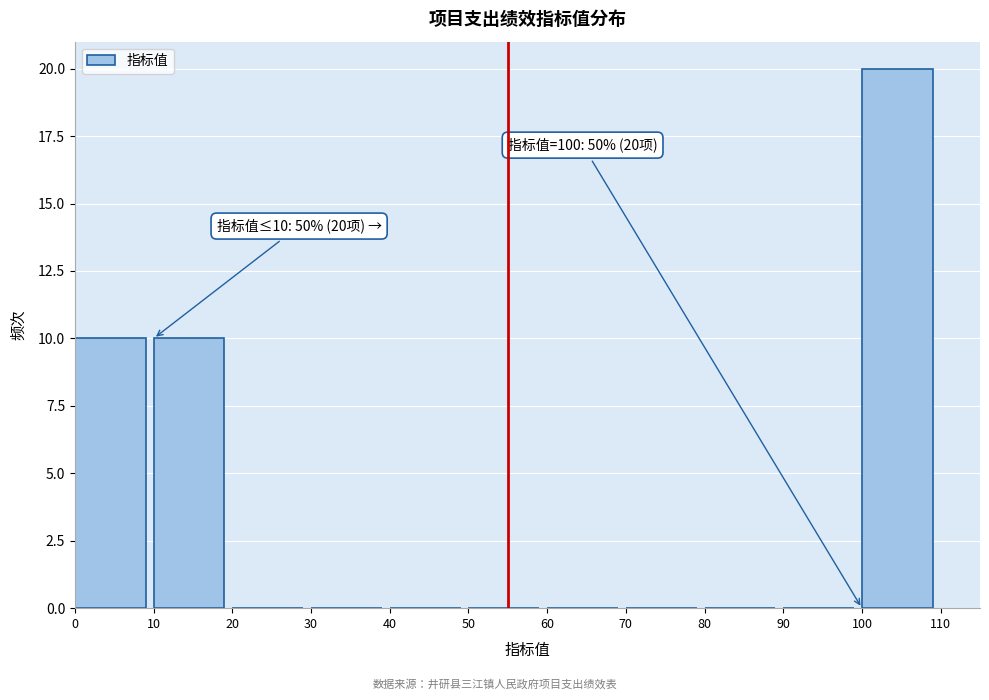

Over which range of the x-axis is the bar tallest?

100 to 110